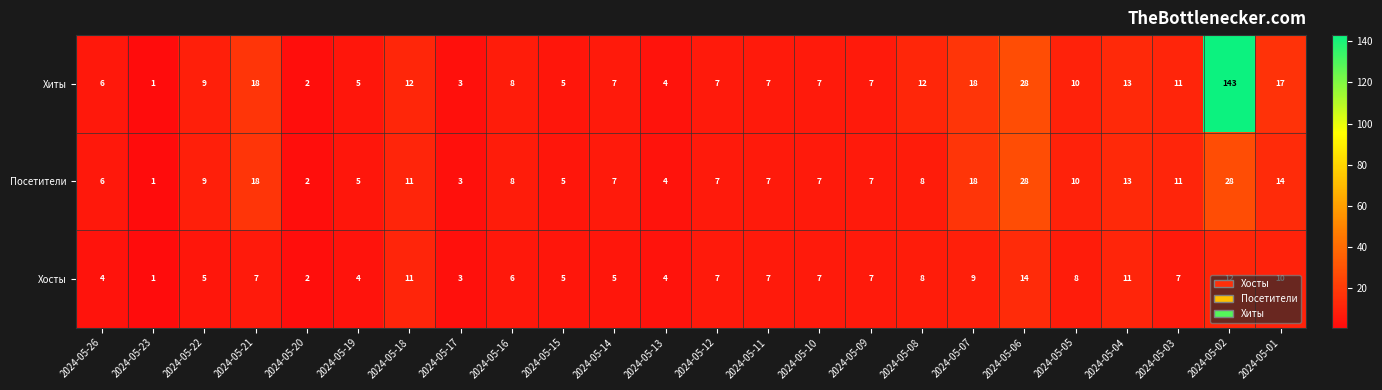

At which category is the sum across all series the highest?

2024-05-02